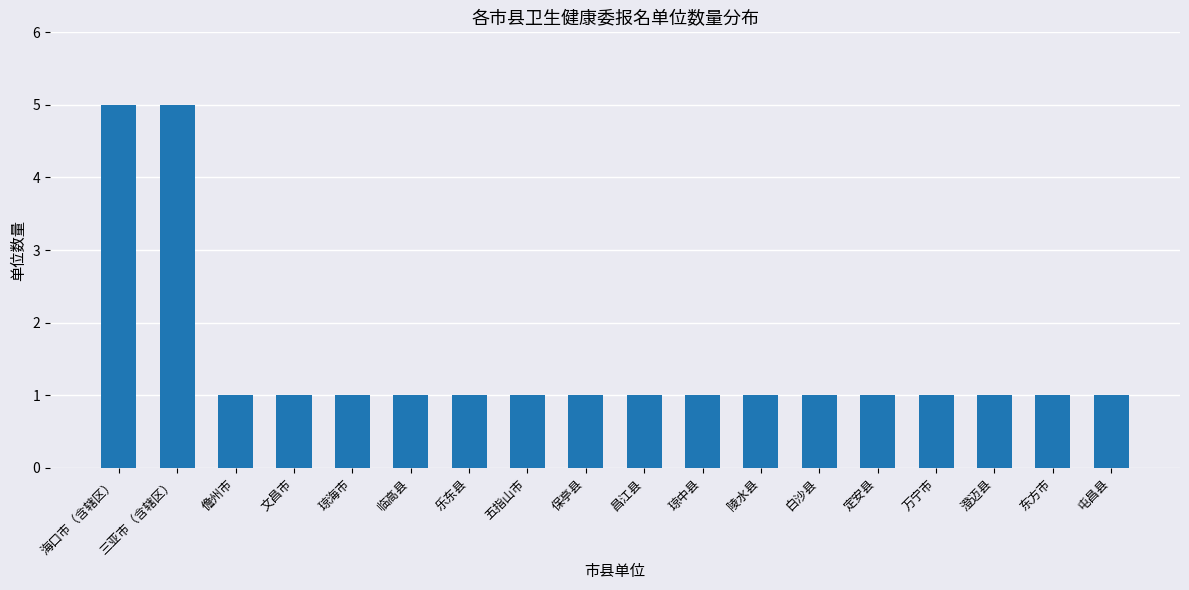

What is the difference between the maximum and minimum values?

4